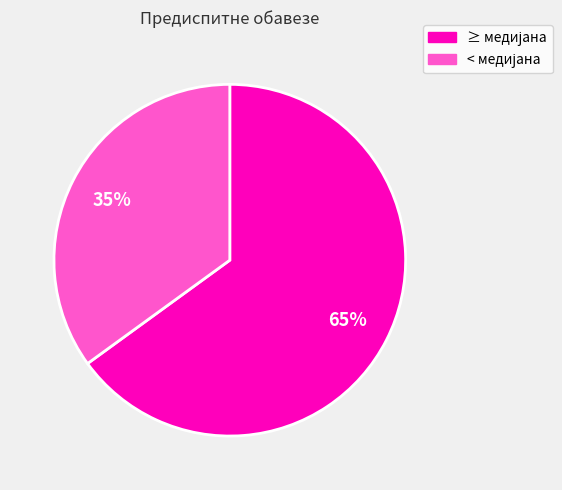

Does any single category account for the majority?

Yes